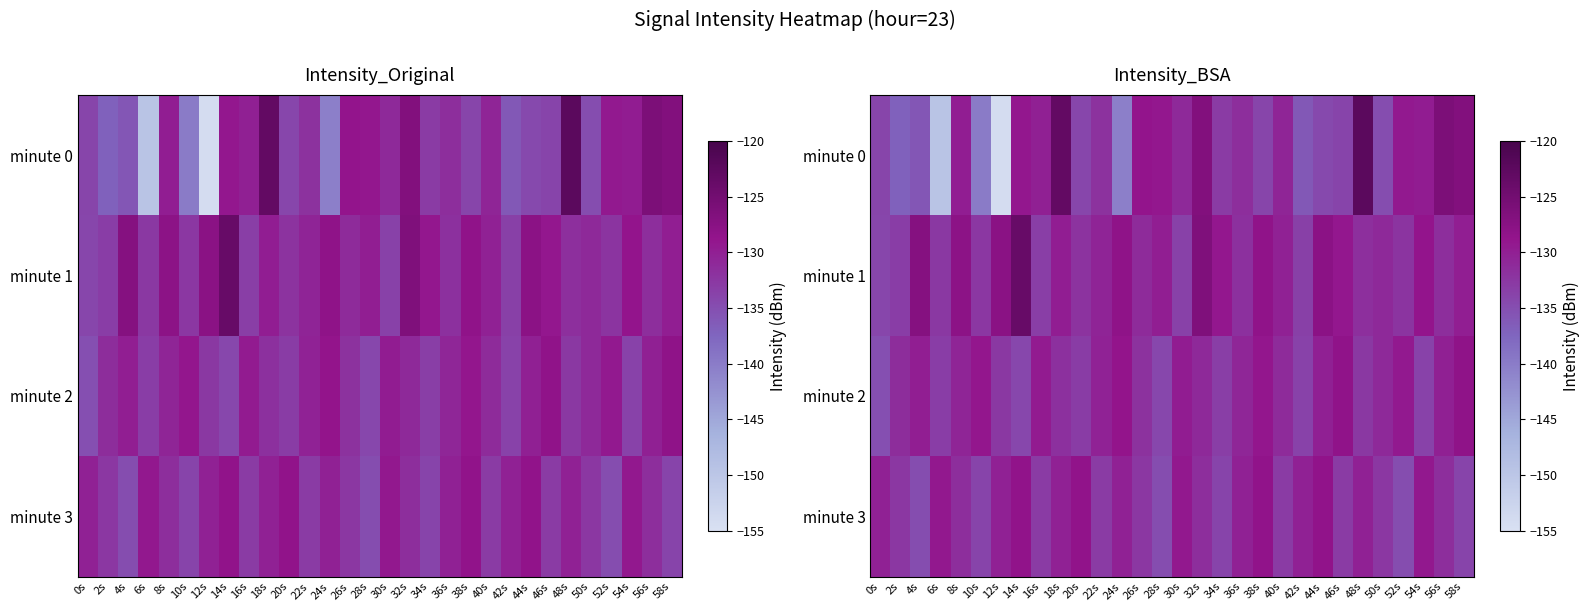

At which label does minute 0 first exceed -131?

8s